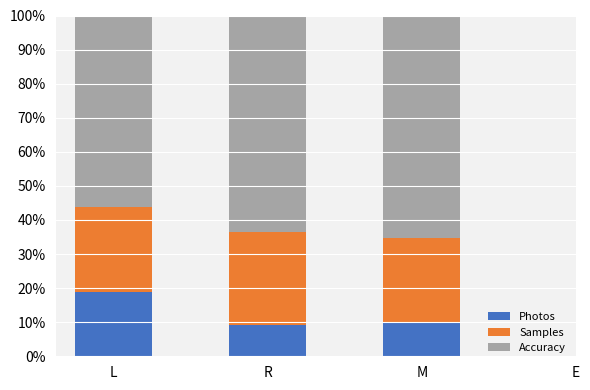

The Photos series shows 18.8 at L. True or false?

True